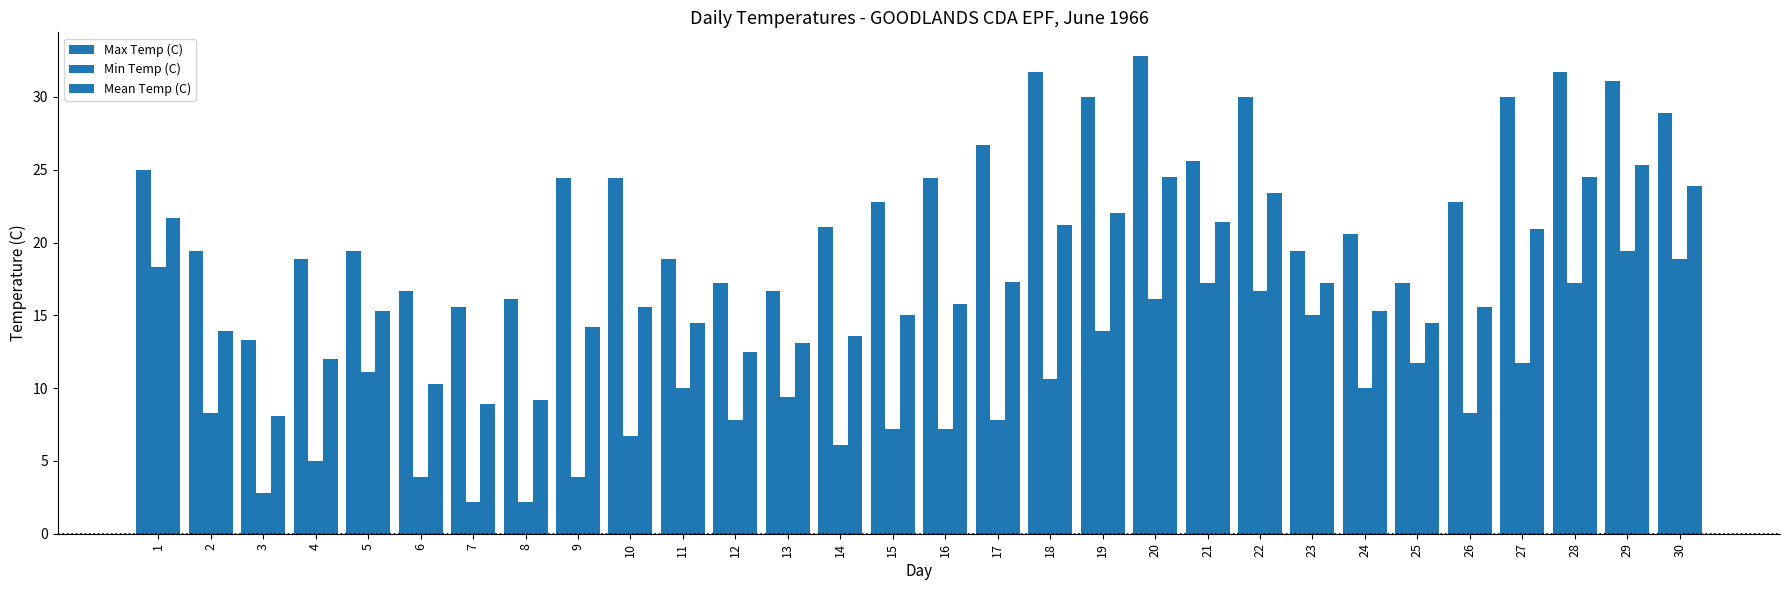

True or false: Min Temp (C) has a value of 11.7 at 27.

True